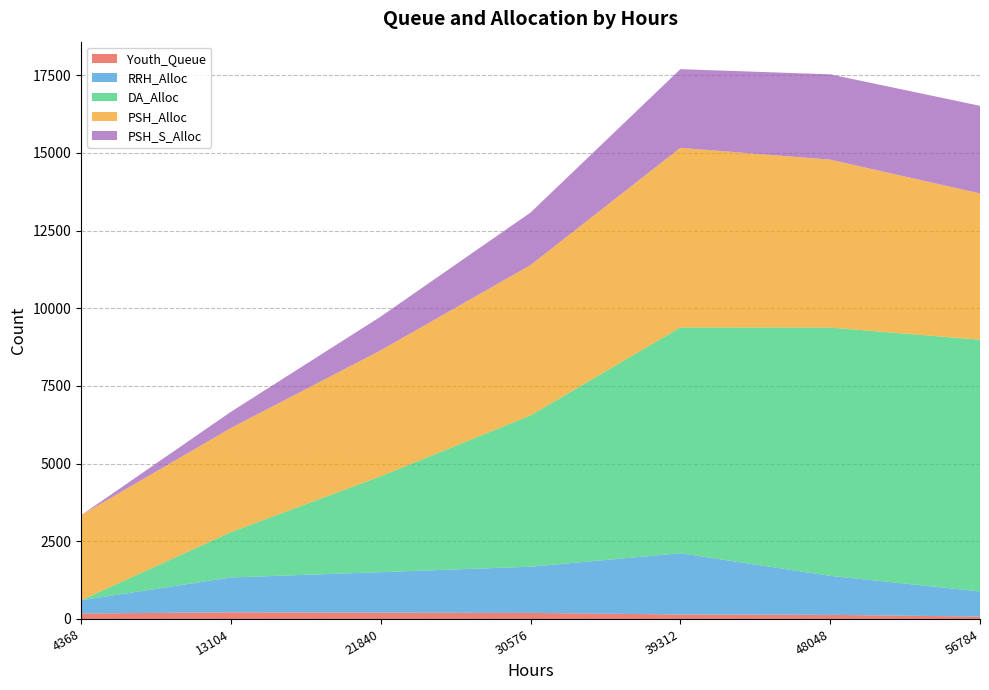

Reading right to left, transcribe all the data shown in this chart.

Youth_Queue: 77	132	144	195	202	215	175
RRH_Alloc: 809	1256	1971	1488	1305	1120	427
DA_Alloc: 8102	7991	7267	4869	3085	1459	0
PSH_Alloc: 4707	5405	5782	4837	4054	3351	2736
PSH_S_Alloc: 2821	2746	2532	1691	1086	521	0